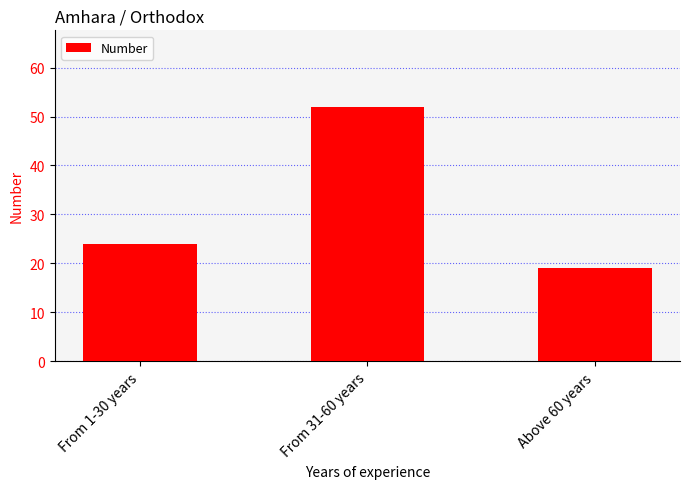

What is the ratio of the value at From 1-30 years to the value at From 31-60 years?

0.5